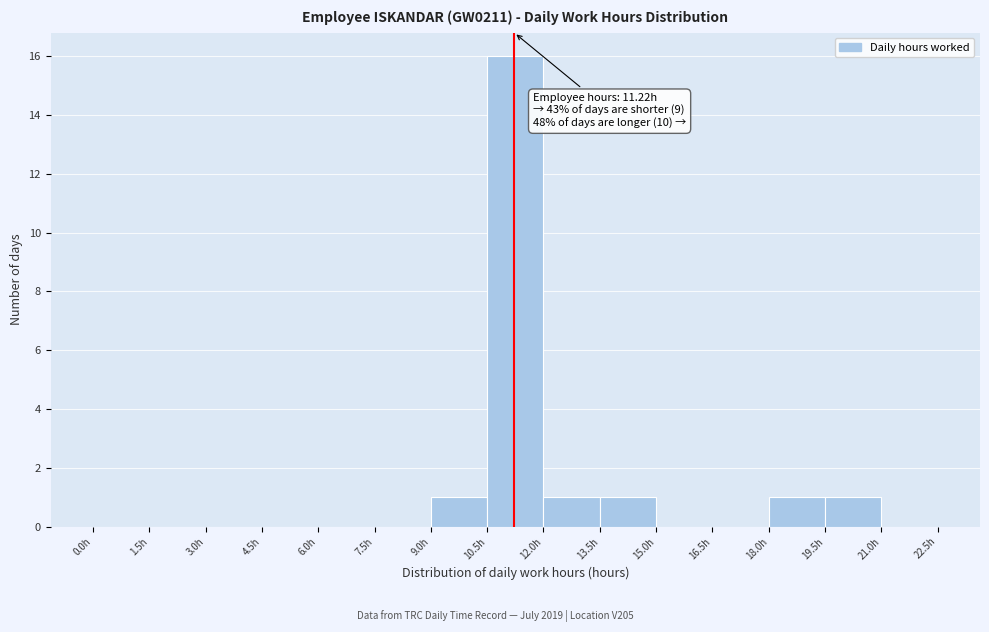

Over which range of the x-axis is the bar tallest?

10.5 to 12.0